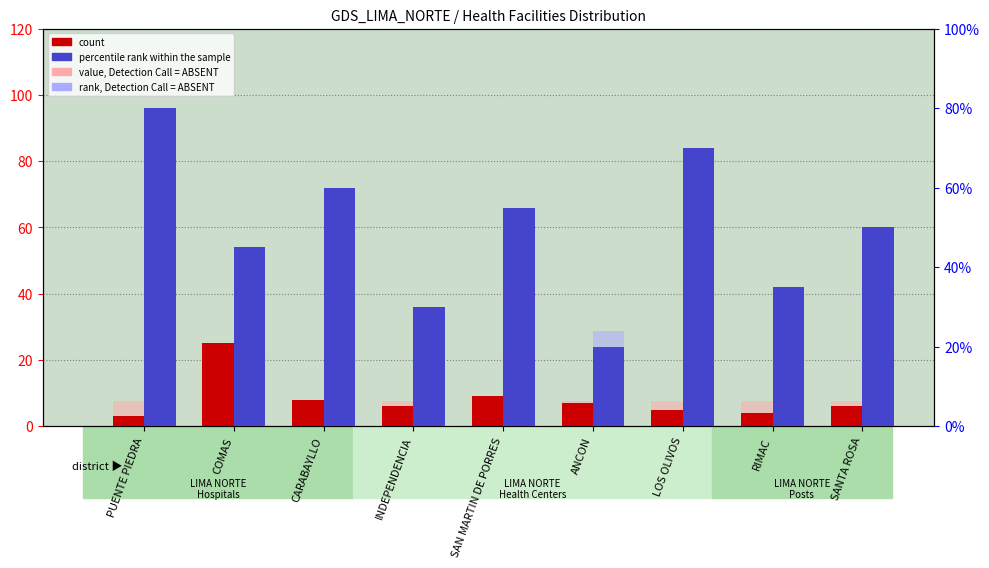

True or false: count has a value of 9.8 at INDEPENDENCIA.

False